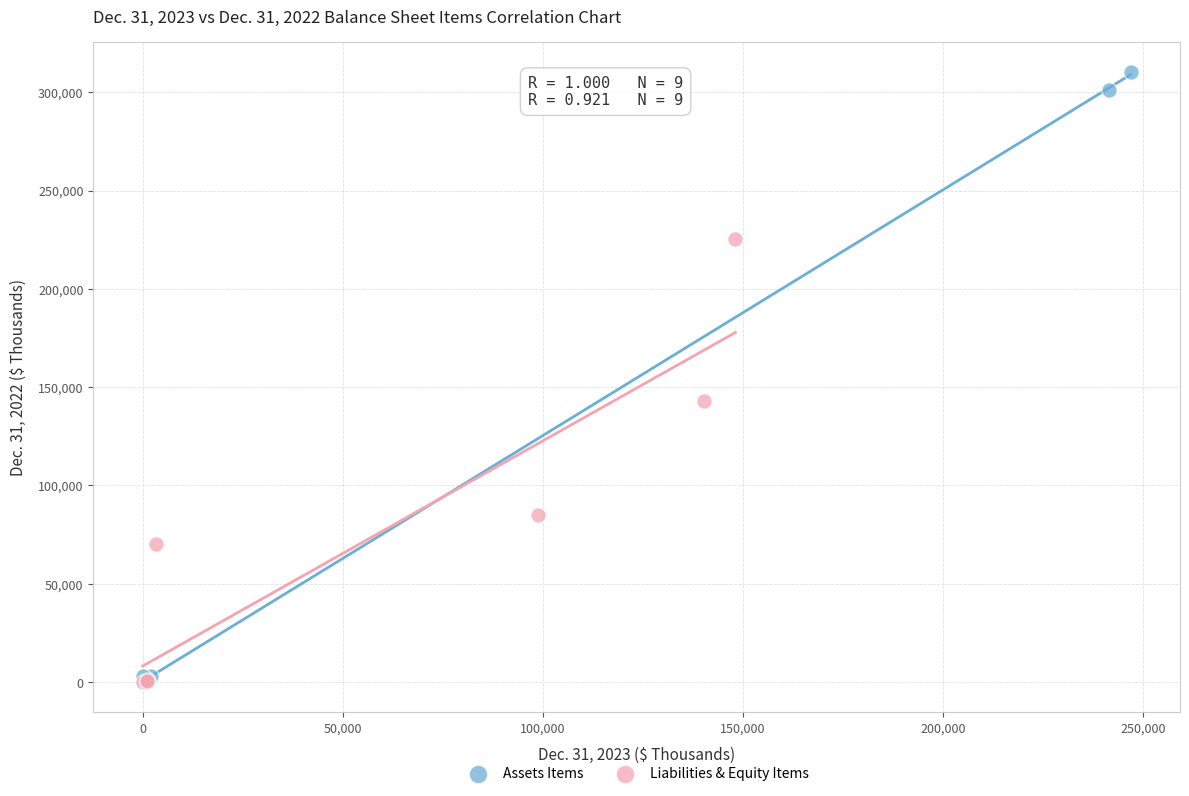

Which series has the largest Y range (max minus min)?

Assets Items